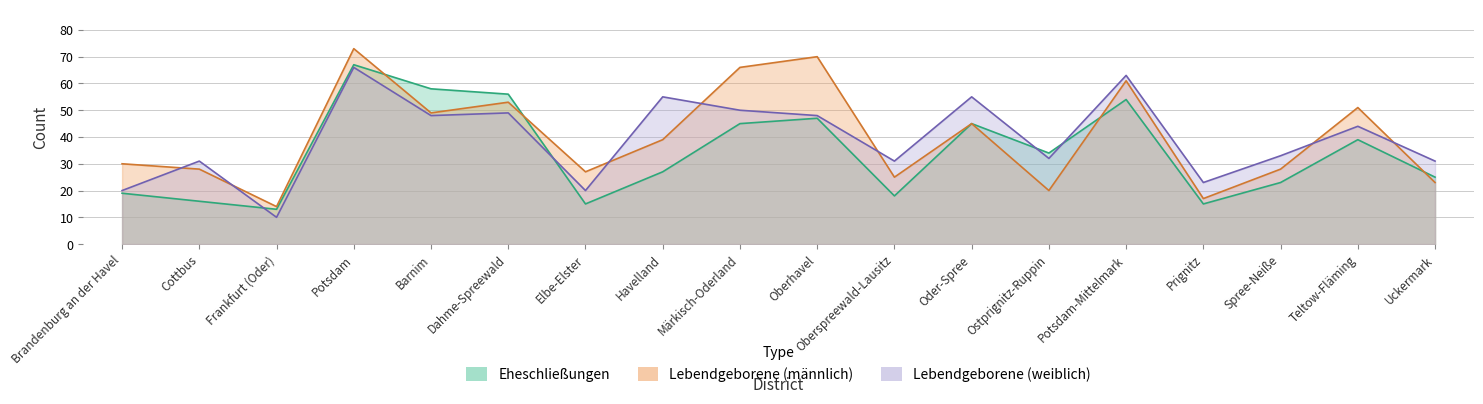

Where is the first local minimum for Lebendgeborene (männlich)?

Frankfurt (Oder)